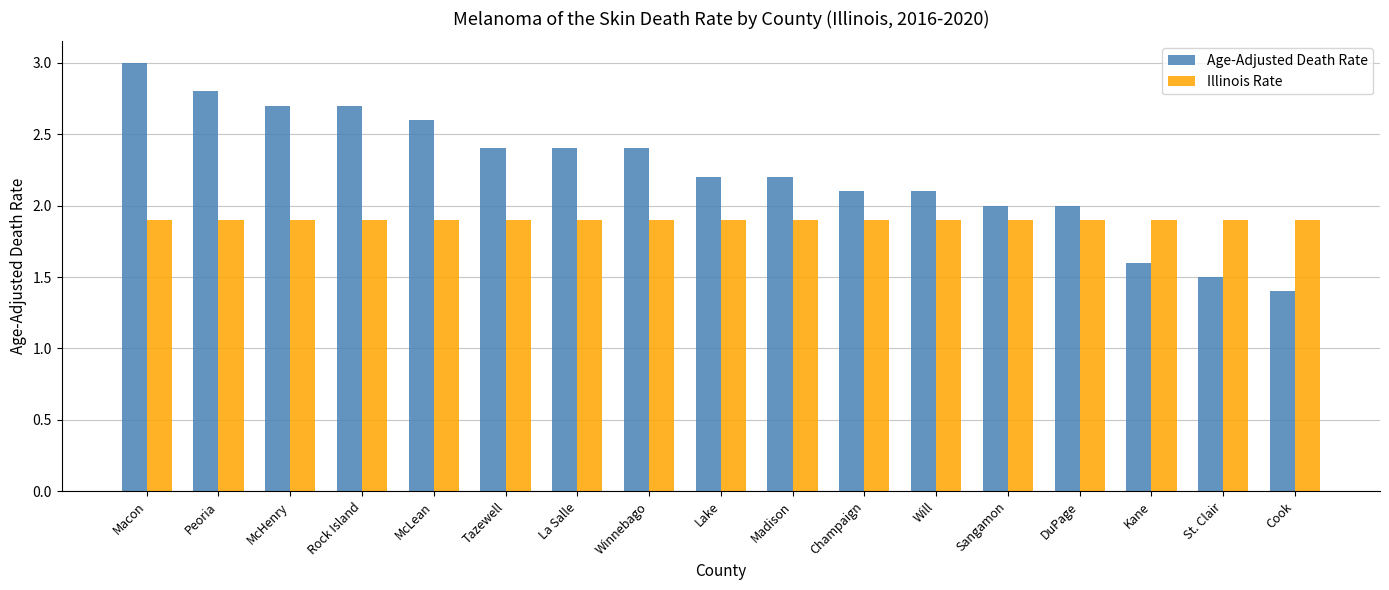

How many bars are there in total?

34